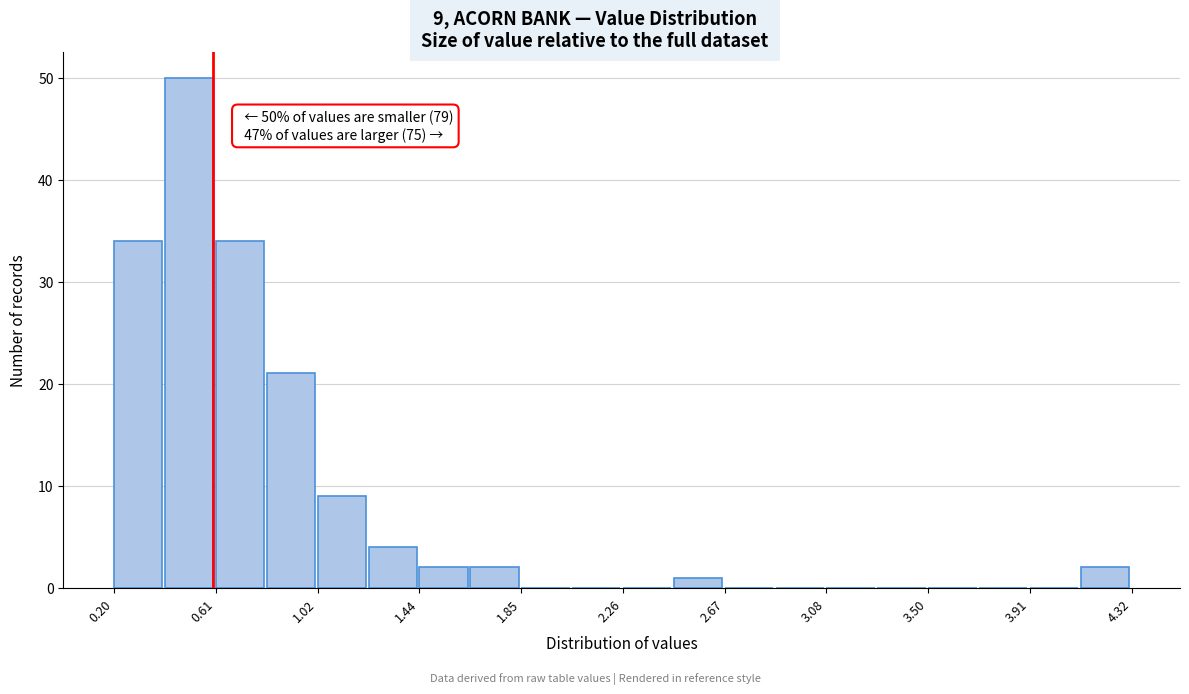

Which range on the x-axis has the tallest bar?

0.40 to 0.60